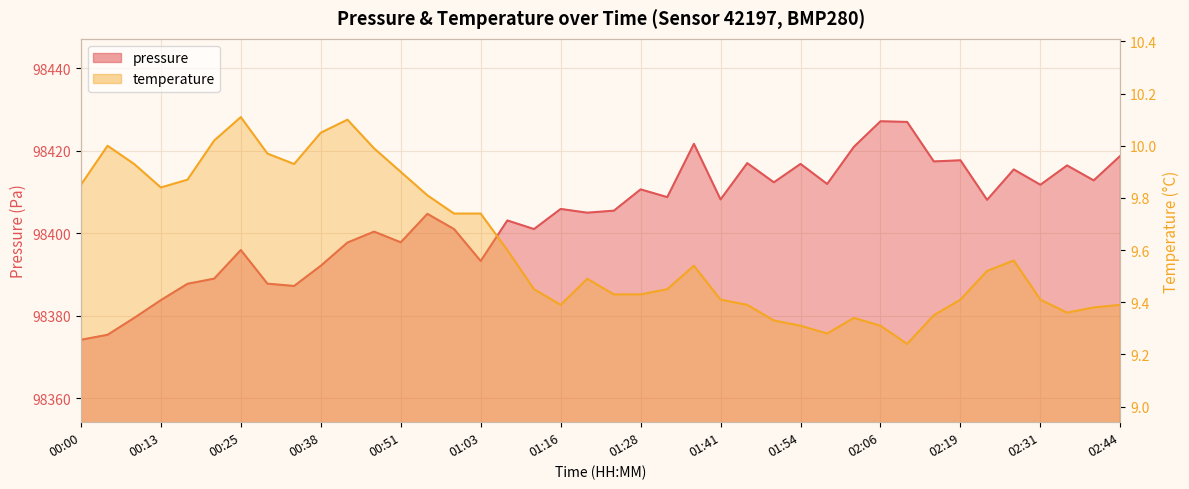

What is the label of the 13th point from the left?

00:51